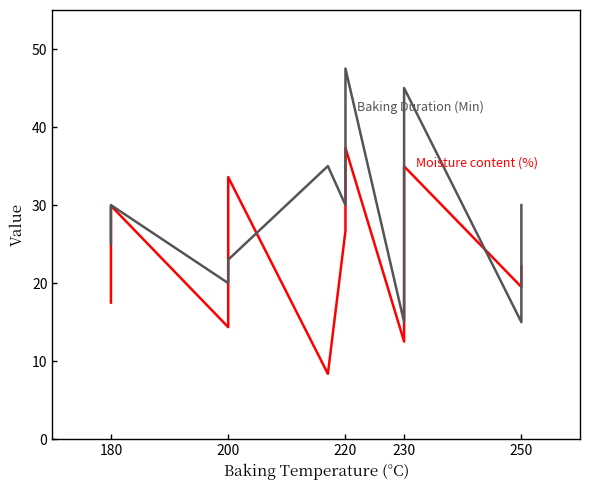

What is the label of the 14th point from the right?

200